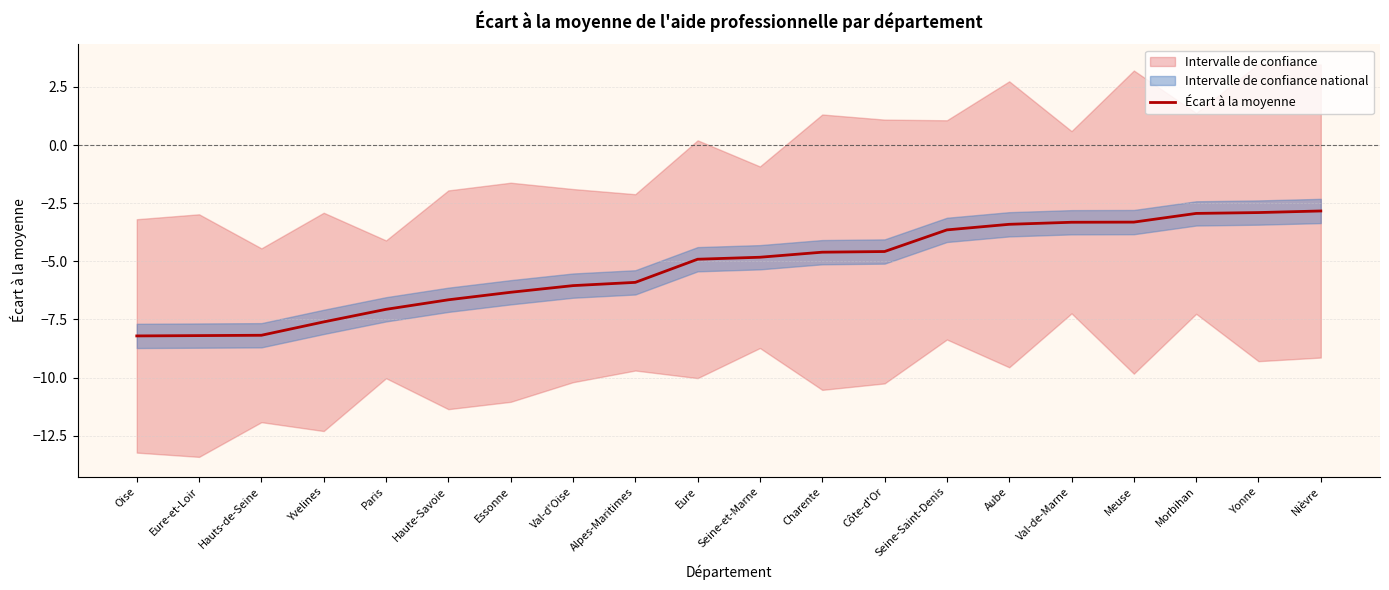

Rank the categories by value from highest to lowest.

Nièvre, Yonne, Morbihan, Meuse, Val-de-Marne, Aube, Seine-Saint-Denis, Côte-d'Or, Charente, Seine-et-Marne, Eure, Alpes-Maritimes, Val-d'Oise, Essonne, Haute-Savoie, Paris, Yvelines, Hauts-de-Seine, Eure-et-Loir, Oise